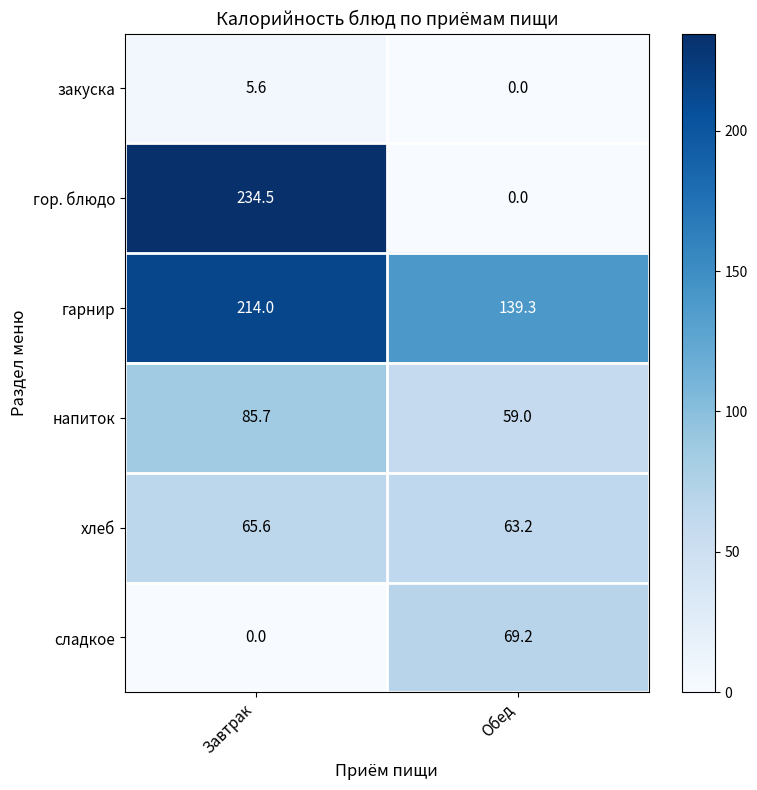

What is the difference between the гор. блюдо values at Завтрак and Обед?

234.5